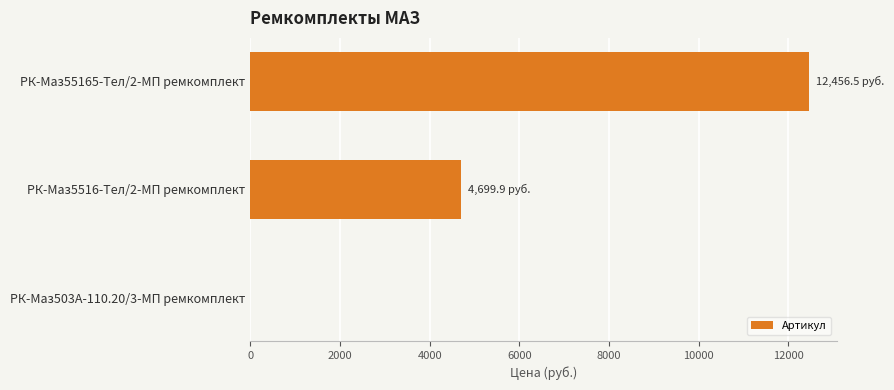

What is the average value?

5718.8